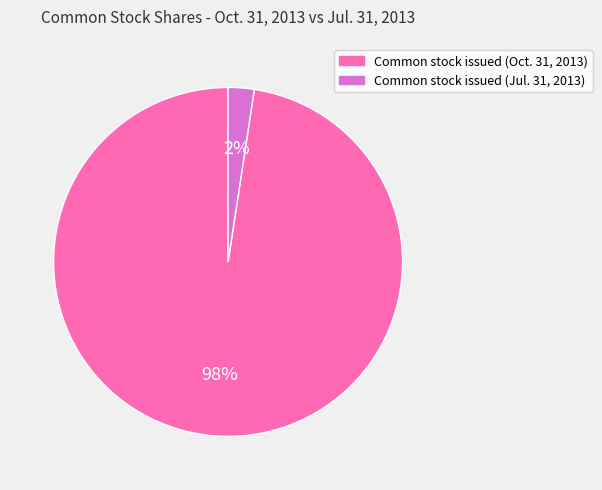

Is there a majority slice in this chart?

Yes